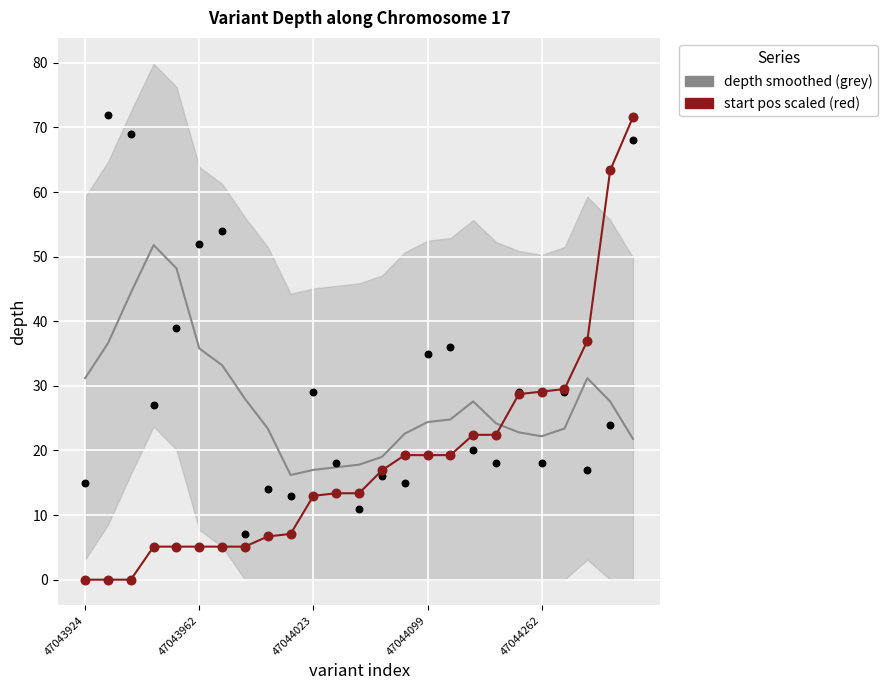

Which series contains the lowest Y value?

start pos (scaled)